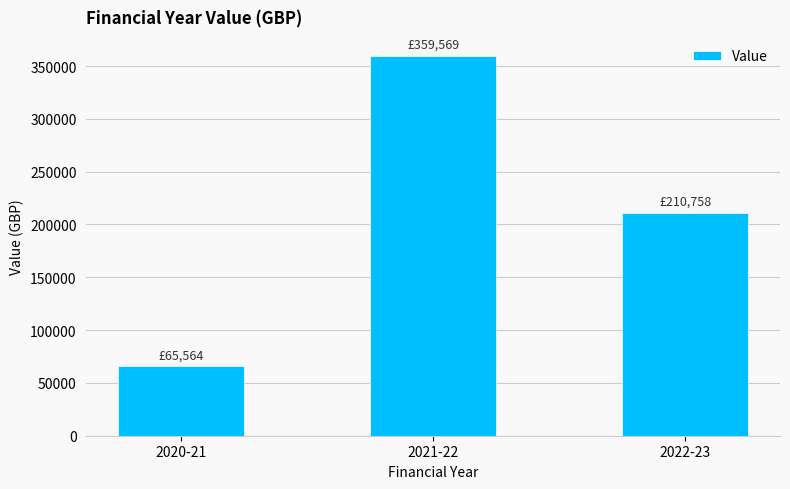

What is the label of the 1st bar from the left?

2020-21